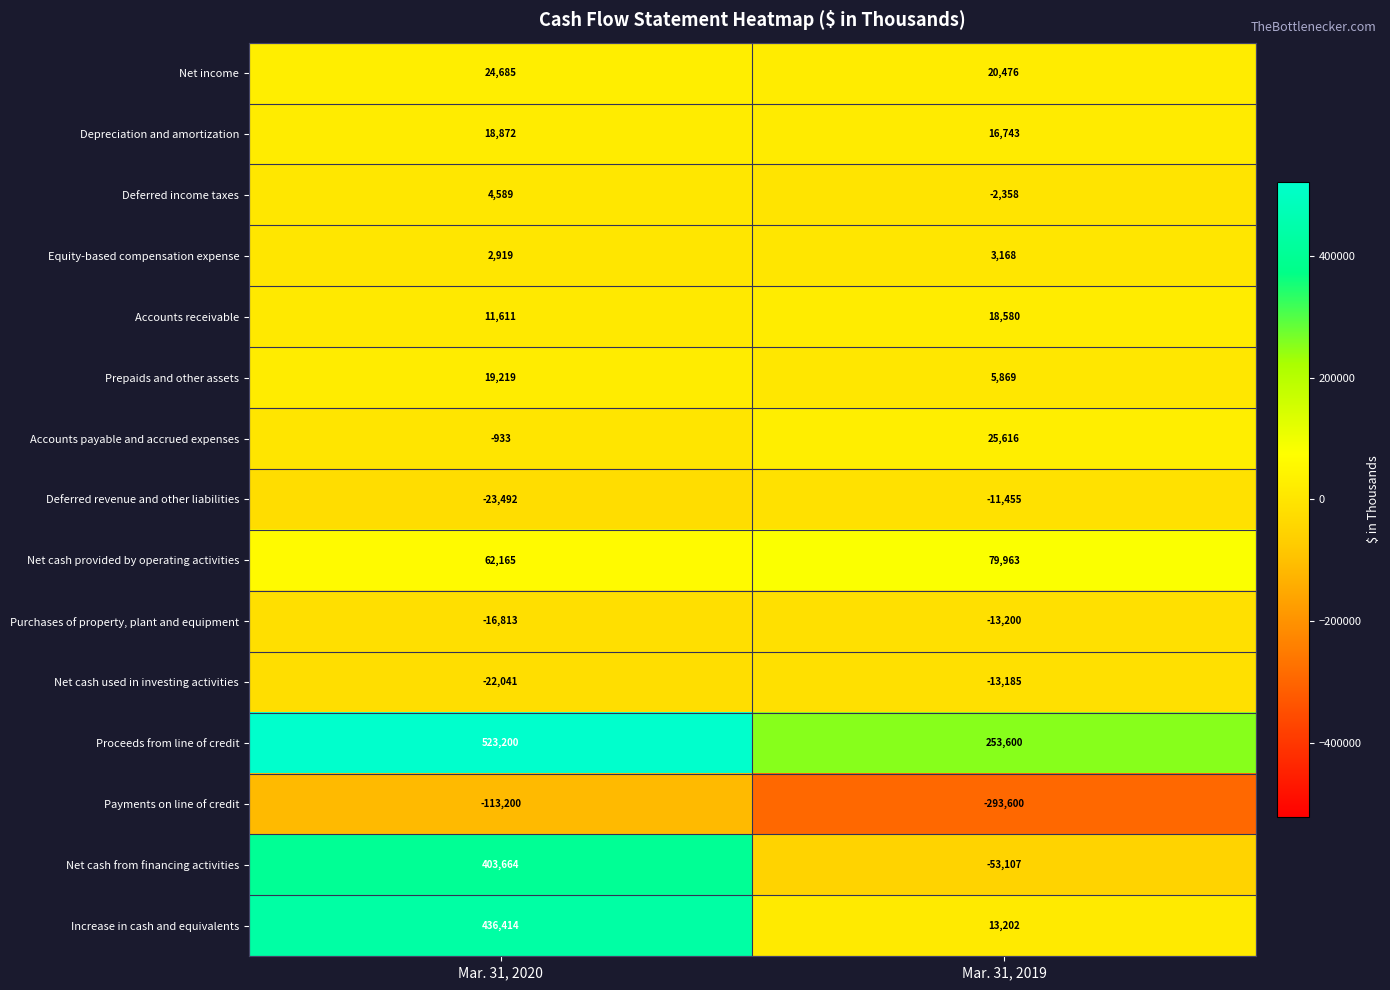

At which label is Net cash from financing activities closest to 175278?

Mar. 31, 2019